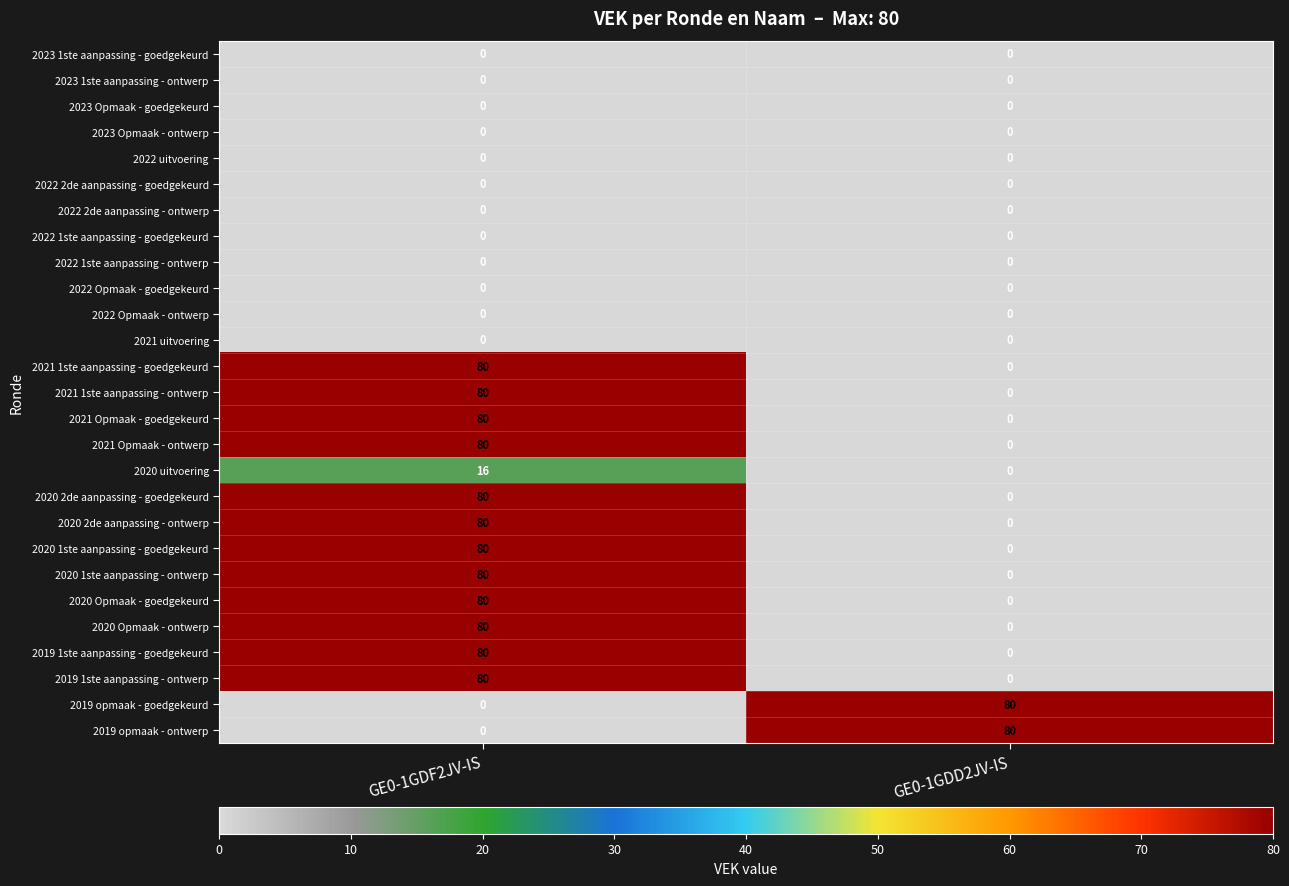

What is the difference between the highest and lowest values at GE0-1GDF2JV-IS?

80